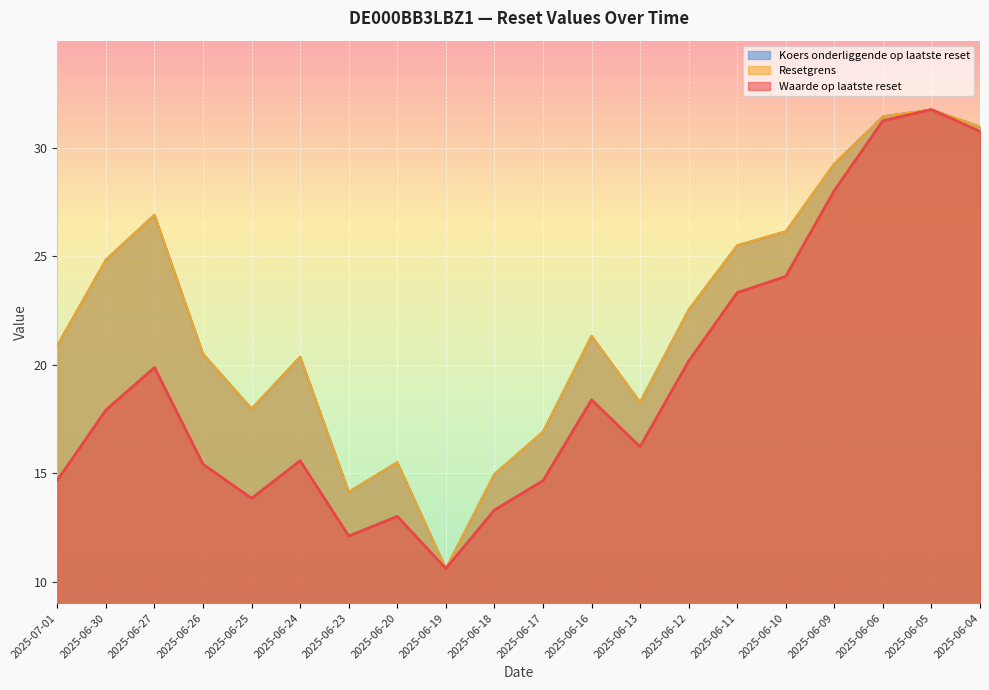

Which label corresponds to the largest value in the chart?

2025-06-05